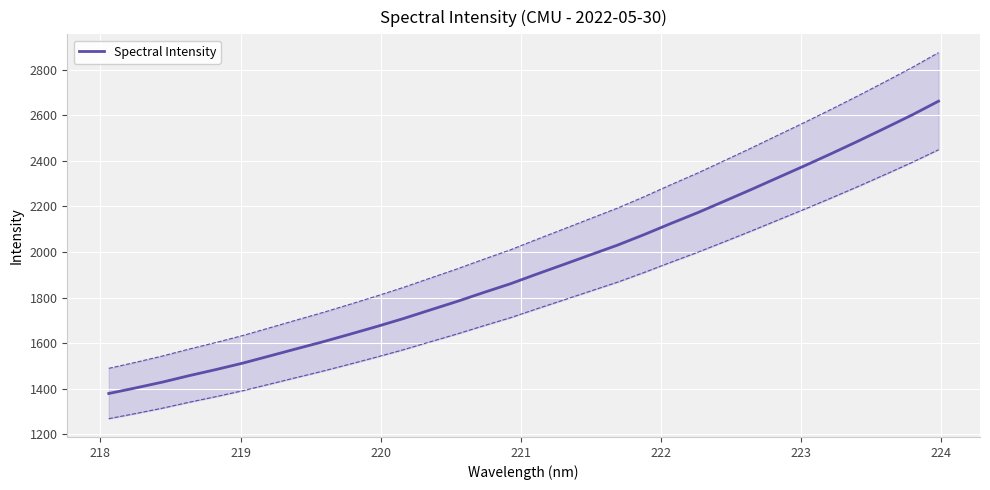

What is the minimum value shown in the chart?

1379.3